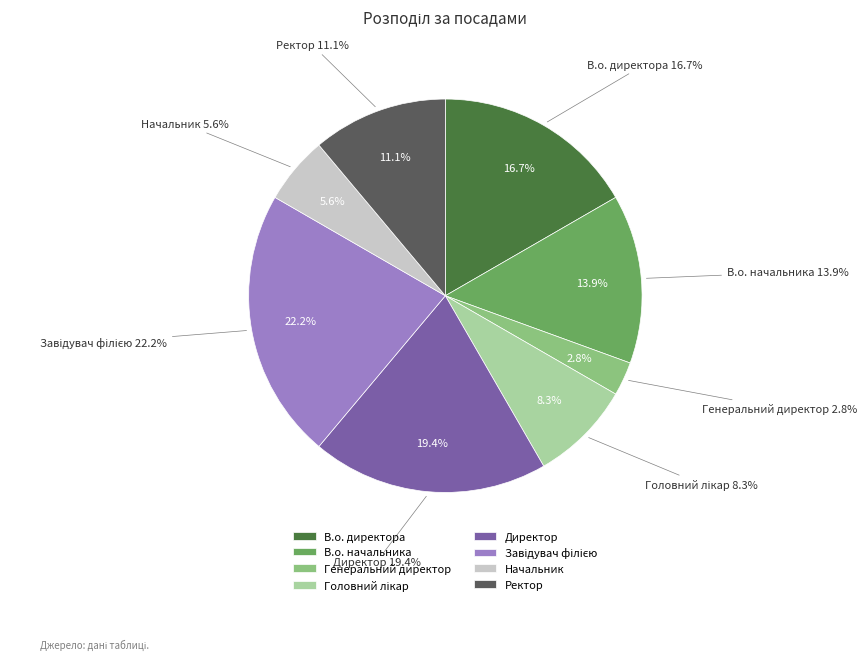

True or false: Головний лікар accounts for 8% of the total.

True